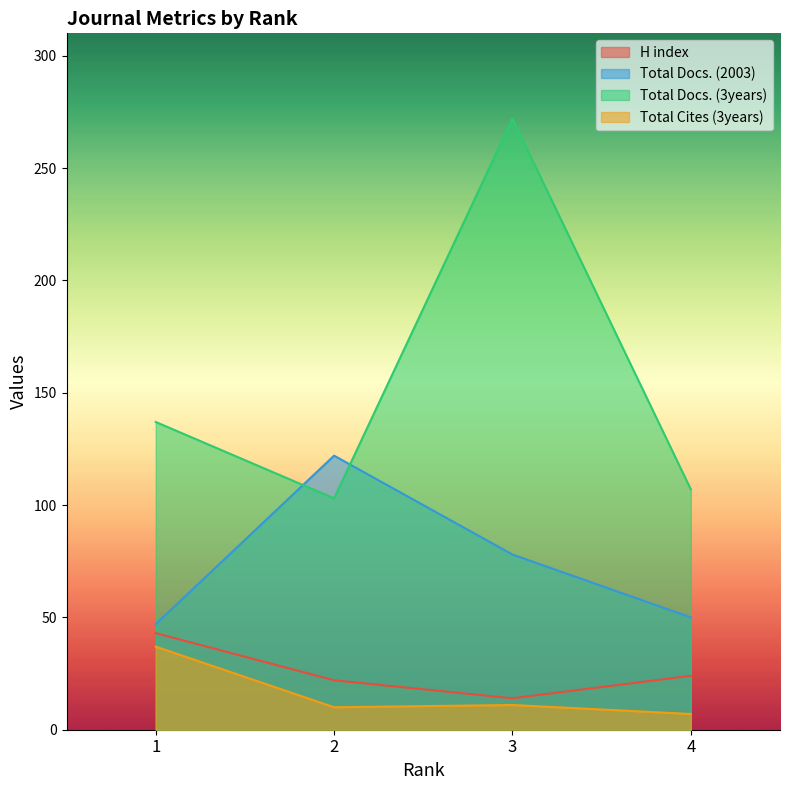

True or false: H index and Total Cites (3years) cross at least once.

False